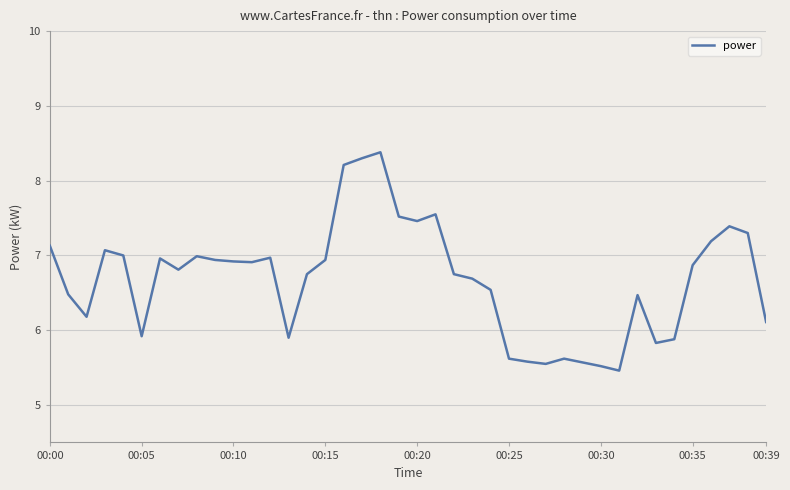

What is the difference between the maximum and minimum values?

2.9